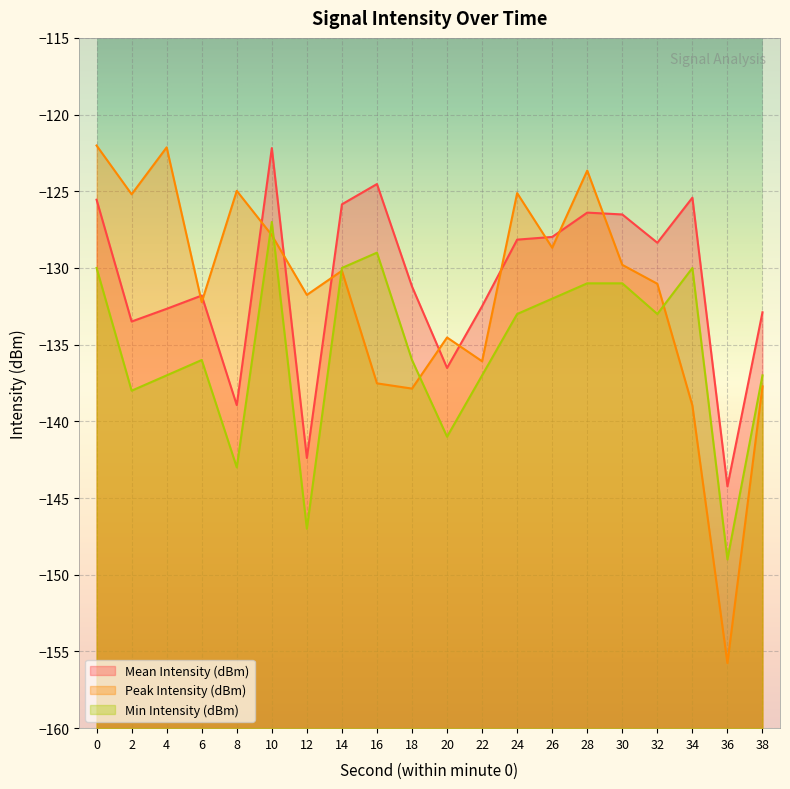

At which category is the sum across all series the highest?

10